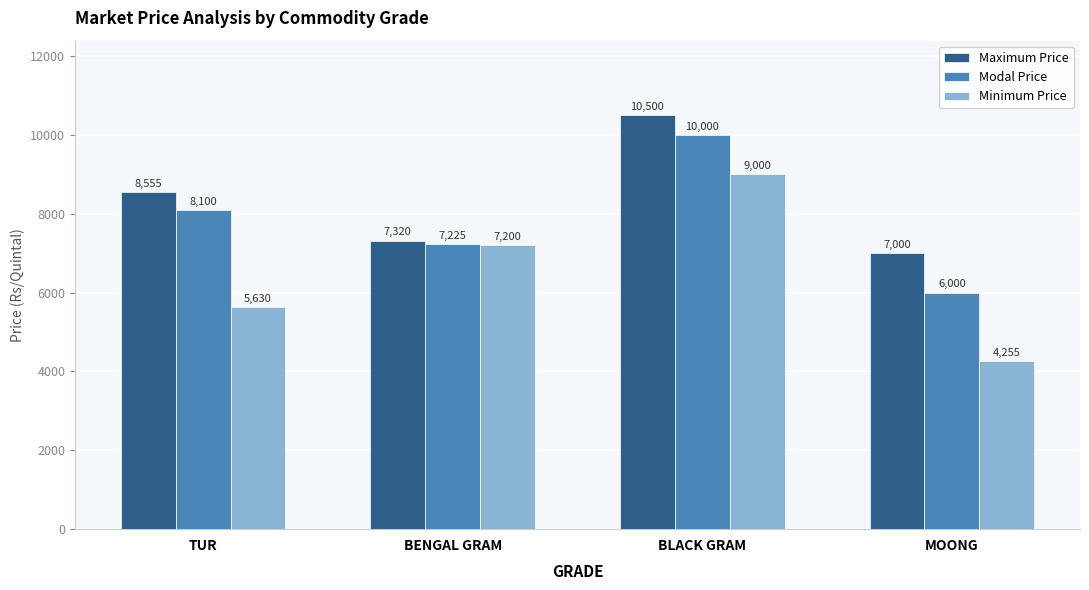

What is the difference between the Maximum Price values at BENGAL GRAM and TUR?

1235